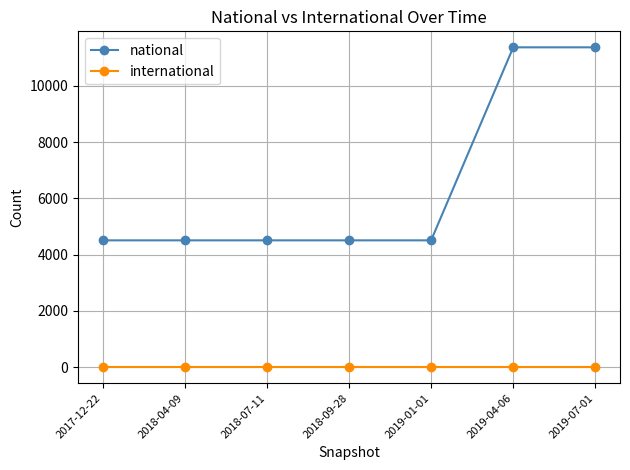

At how many categories does at least one series exceed 11064?

2